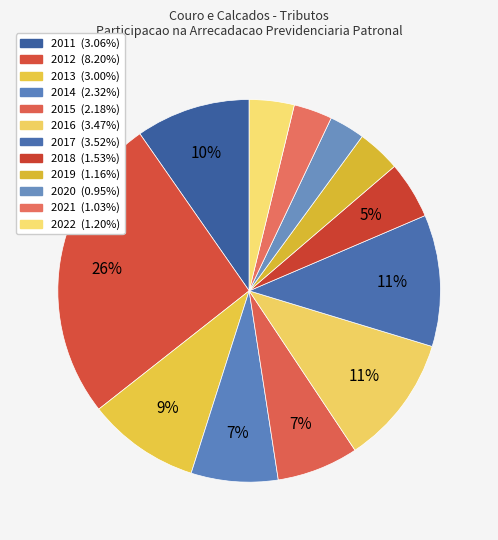

To the nearest percent, what is the combined percentage of 2016 and 2015?

18%